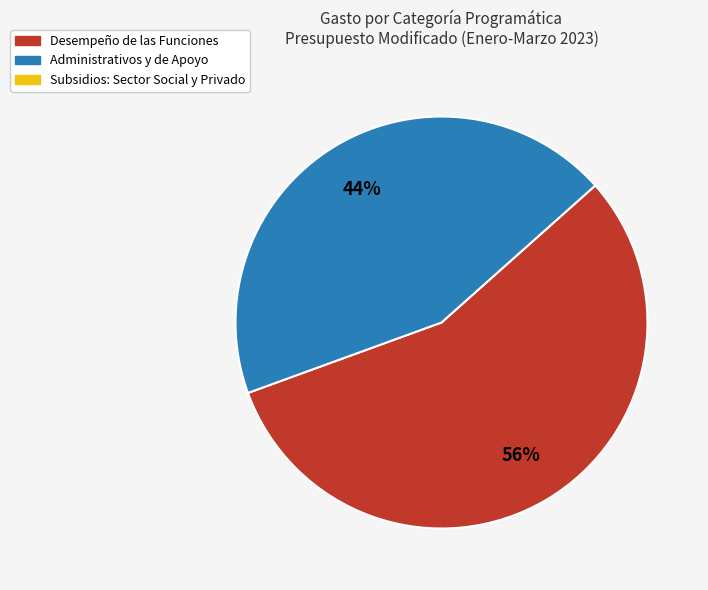

To the nearest percent, what is the average slice percentage?

50%